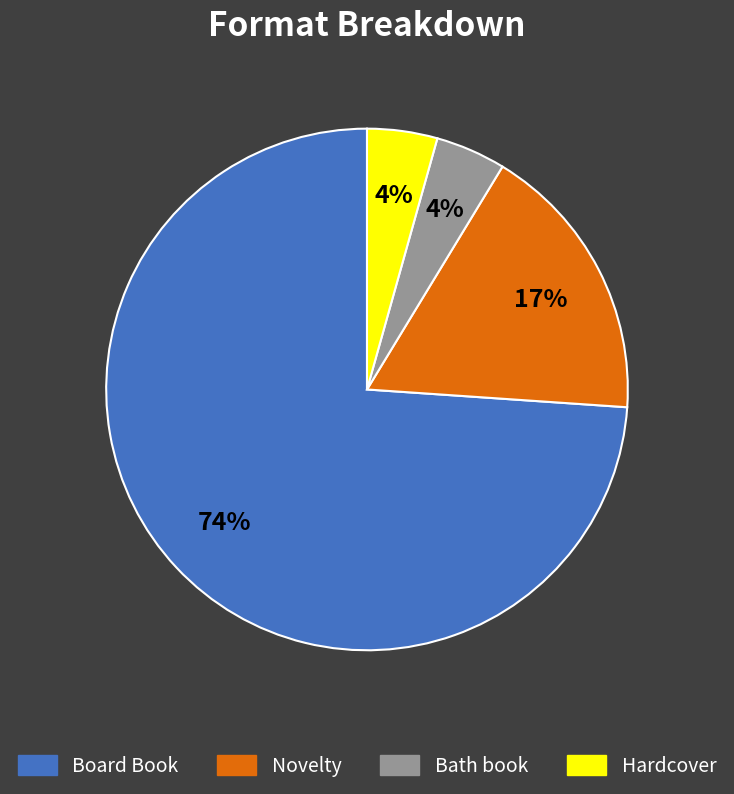

Between Novelty and Hardcover, which is larger?

Novelty